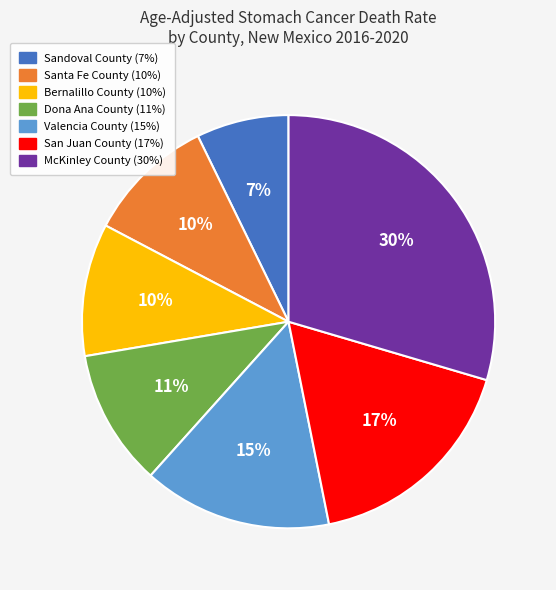

Count the number of slices in the pie.

7